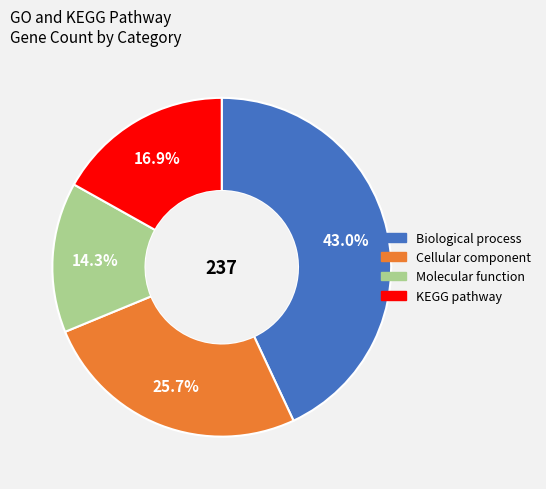

Is there any slice that represents more than half of the pie?

No